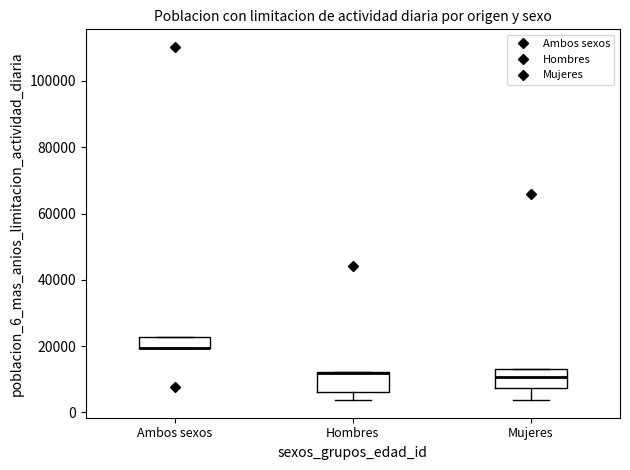

Reading left to right, read every box against the y-axis: the position of its median line, the range the box covers, and the ends of its whiskers. The values are not printed on the chart, so give them approximately, as read against the axis.

Ambos sexos: median 20000 (drawn on the box's lower edge), box 20000 to 22000, whiskers 20000 to 22000
Hombres: median 12000 (drawn on the box's upper edge), box 6000 to 12000, whiskers 4000 to 12000
Mujeres: median 10000, box 8000 to 14000, whiskers 4000 to 14000